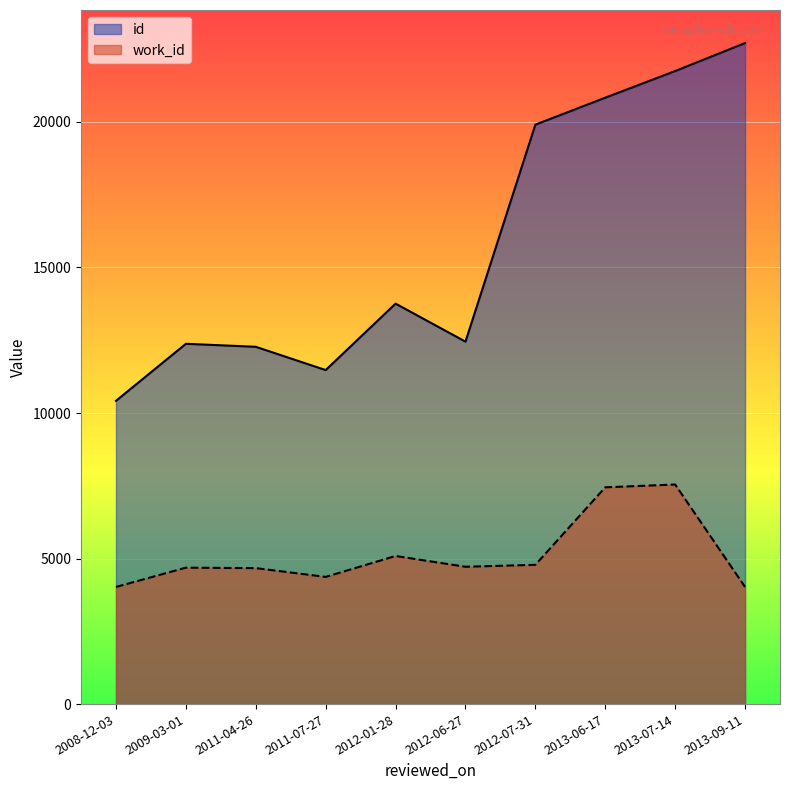

True or false: id and work_id intersect in this chart.

False